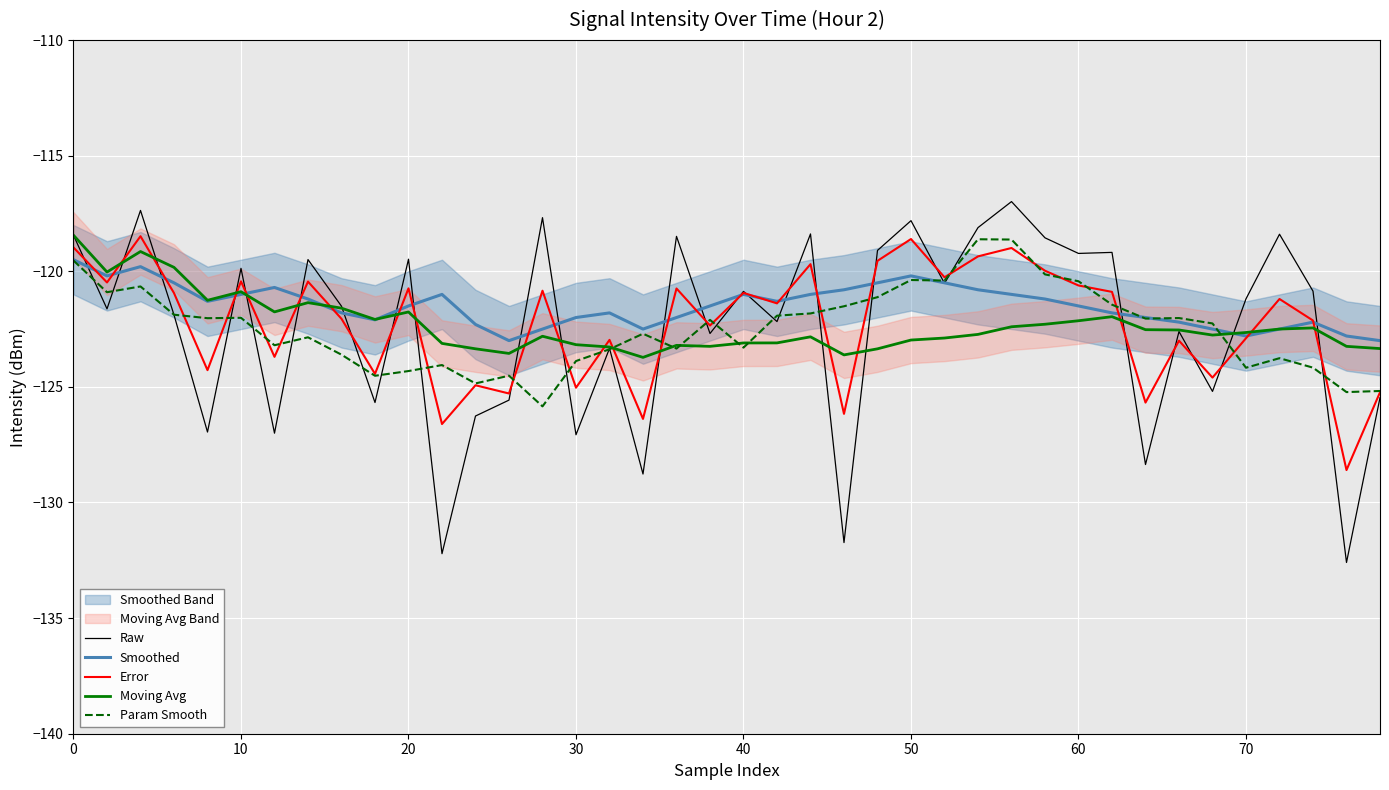

What is the greatest value displayed?

-117.0